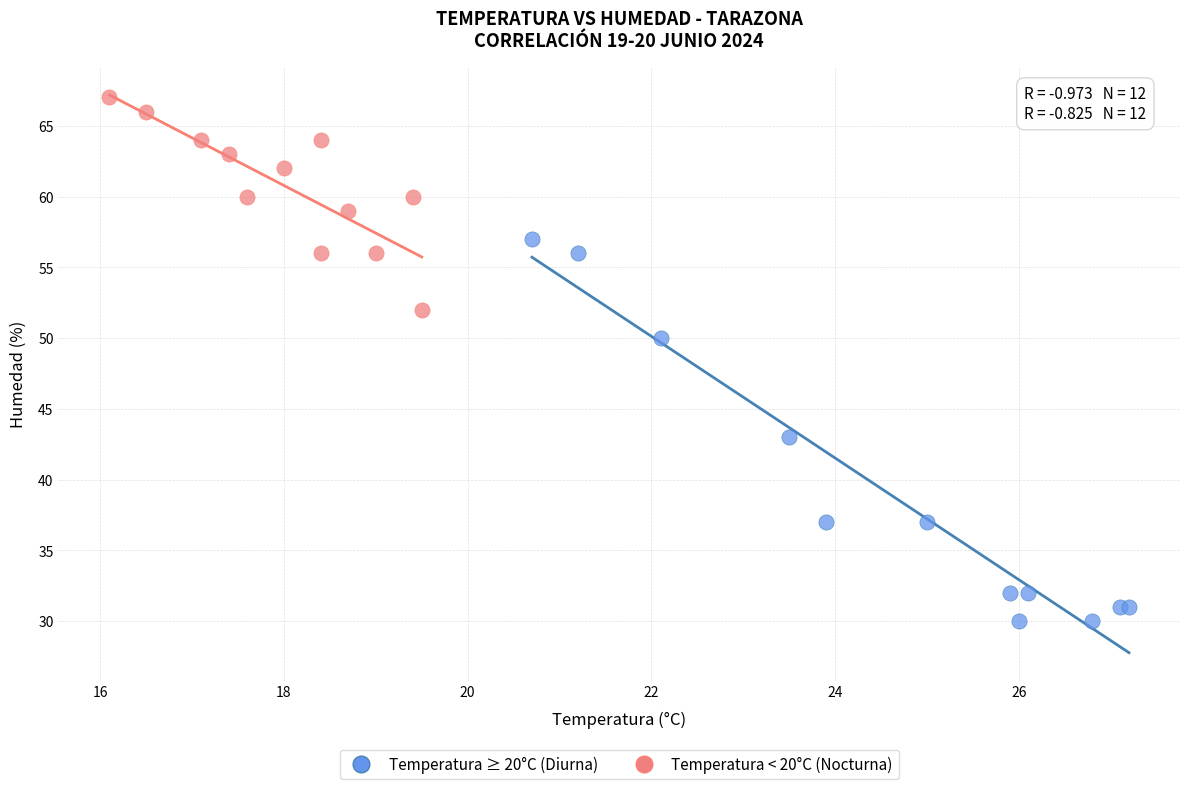

Which series reaches the minimum Y coordinate?

Temperatura ≥ 20°C (Diurna)